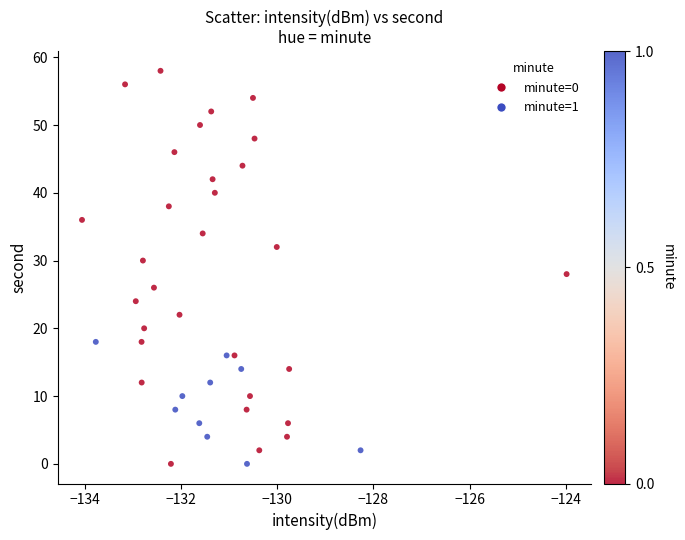

What is the range of Y values (max minus min)?

58